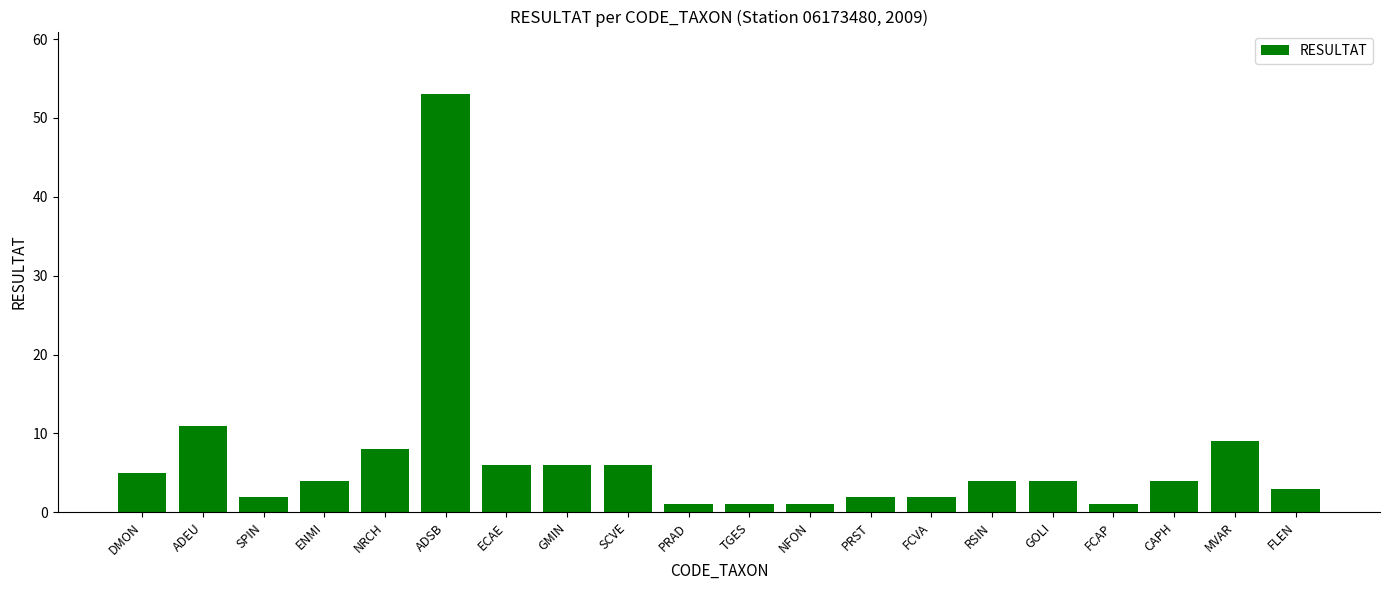

What is the maximum value shown in the chart?

53